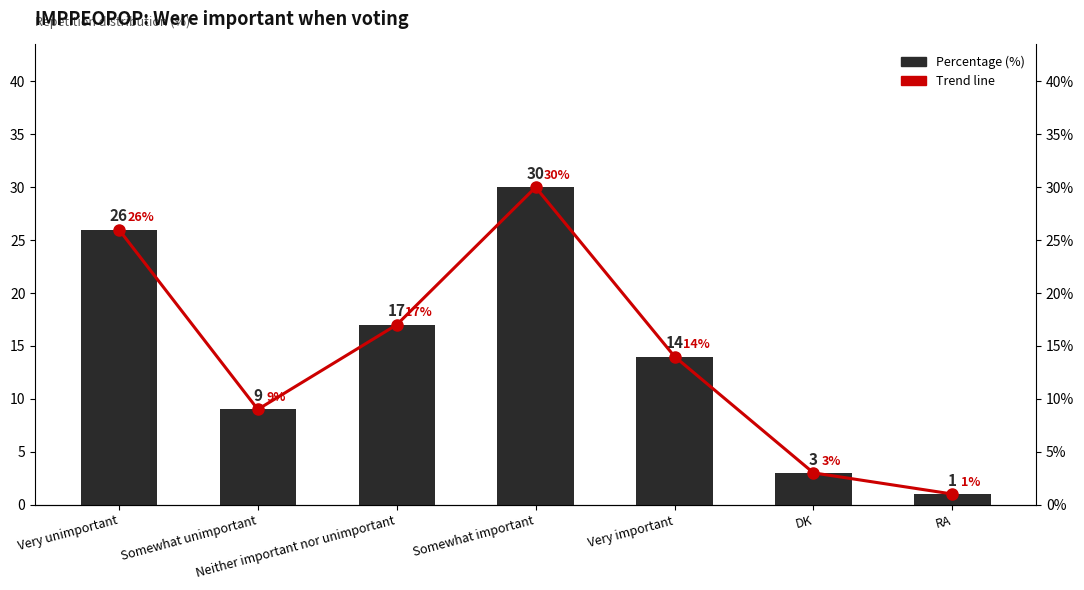

What are all the series names shown in the legend?

Percentage (%), Trend line